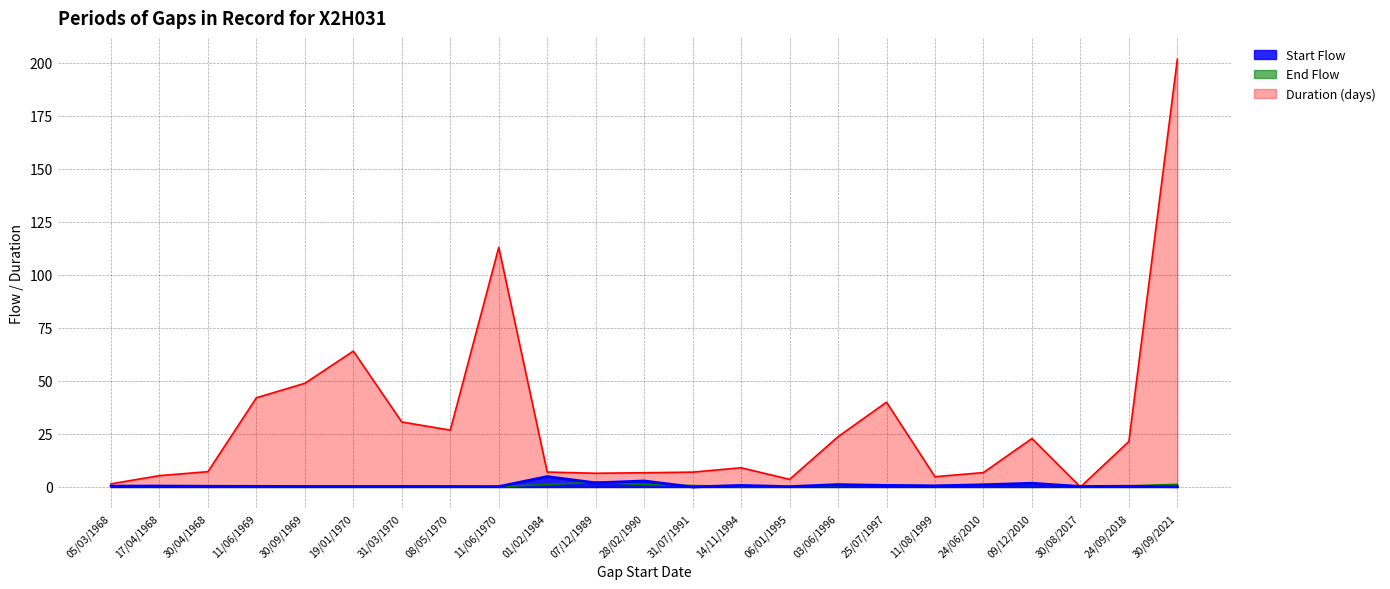

What are all the series names shown in the legend?

Start Flow, End Flow, Duration (days)